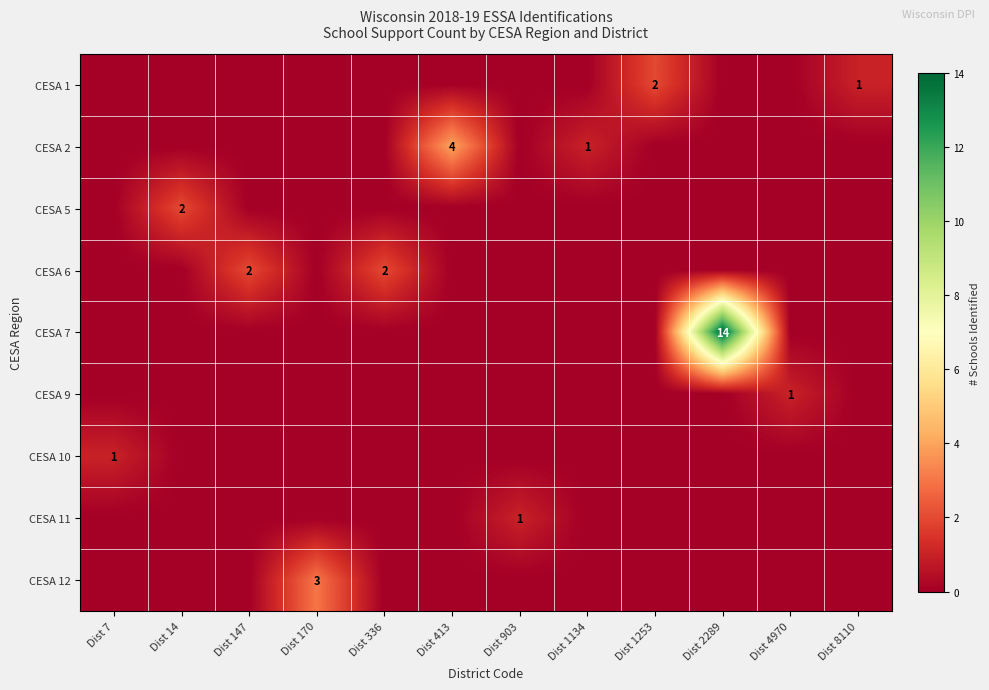

What is the spread (max minus min) of values at Dist 1253?

2